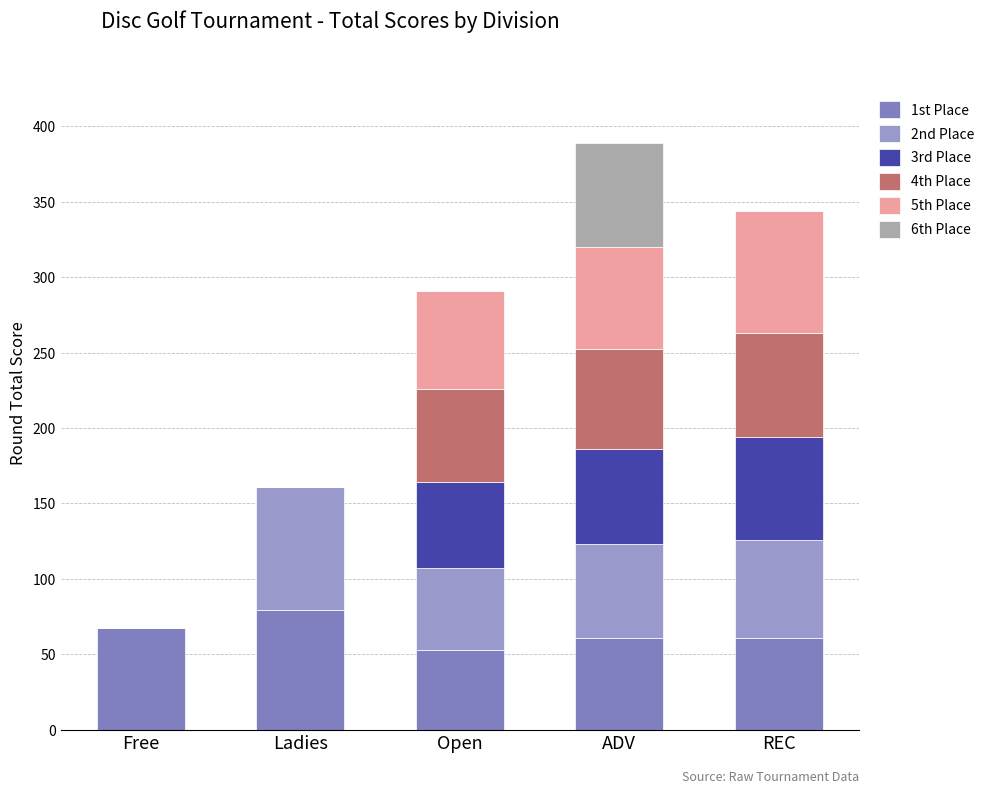

Are the bars horizontal?

No